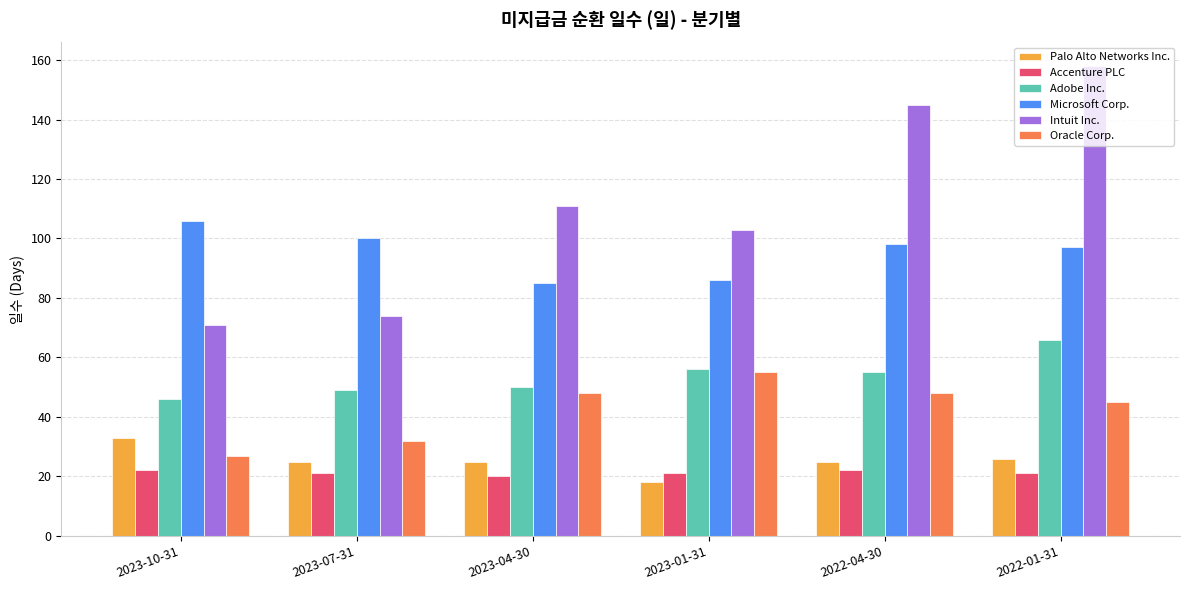

Reading left to right, extract all data points from this chart.

Palo Alto Networks Inc.: 2023-10-31=33	2023-07-31=25	2023-04-30=25	2023-01-31=18	2022-04-30=25	2022-01-31=26
Accenture PLC: 2023-10-31=22	2023-07-31=21	2023-04-30=20	2023-01-31=21	2022-04-30=22	2022-01-31=21
Adobe Inc.: 2023-10-31=46	2023-07-31=49	2023-04-30=50	2023-01-31=56	2022-04-30=55	2022-01-31=66
Microsoft Corp.: 2023-10-31=106	2023-07-31=100	2023-04-30=85	2023-01-31=86	2022-04-30=98	2022-01-31=97
Intuit Inc.: 2023-10-31=71	2023-07-31=74	2023-04-30=111	2023-01-31=103	2022-04-30=145	2022-01-31=158
Oracle Corp.: 2023-10-31=27	2023-07-31=32	2023-04-30=48	2023-01-31=55	2022-04-30=48	2022-01-31=45